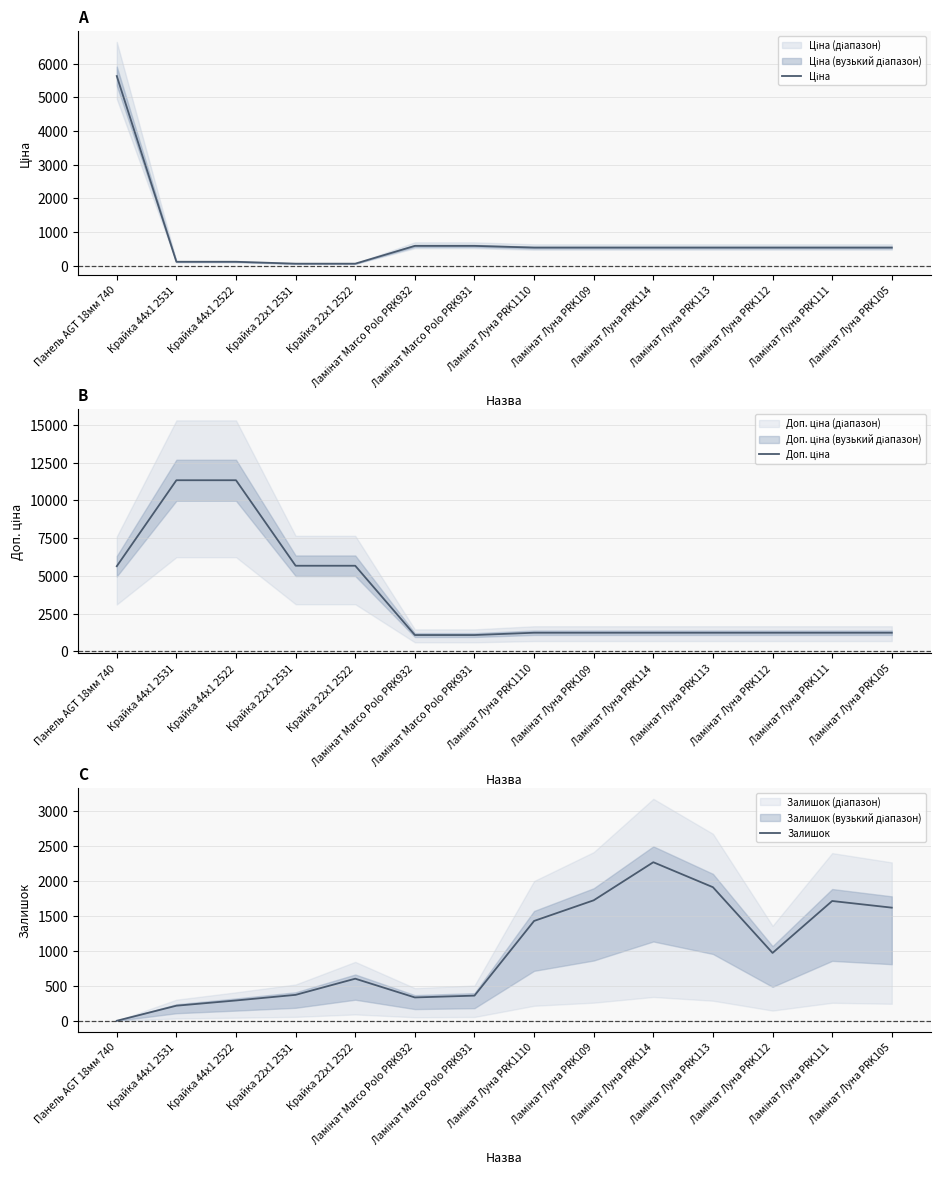

What is the highest value of the Залишок series?

2265